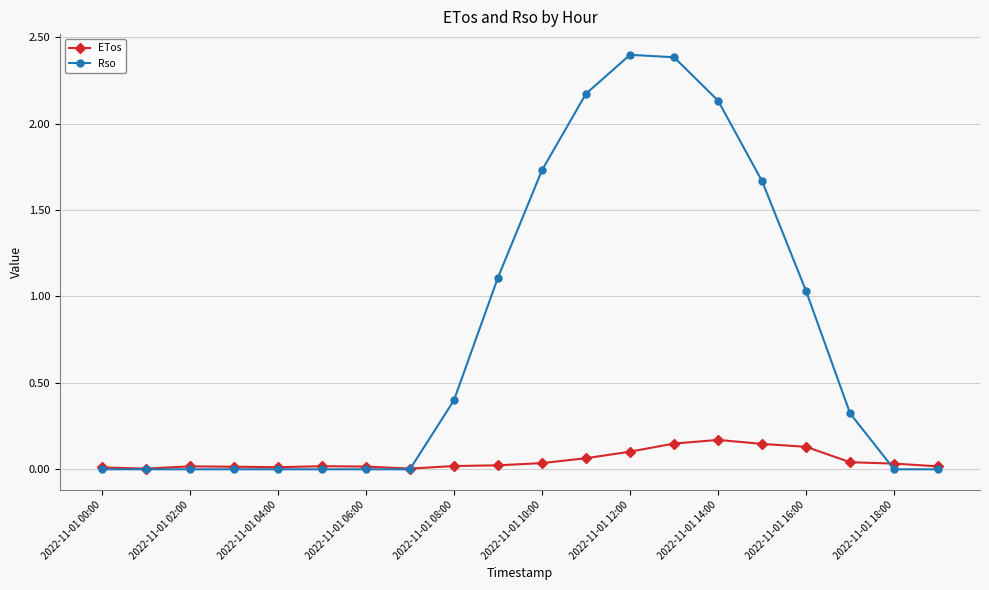

Does the chart display data point markers on the line(s)?

Yes